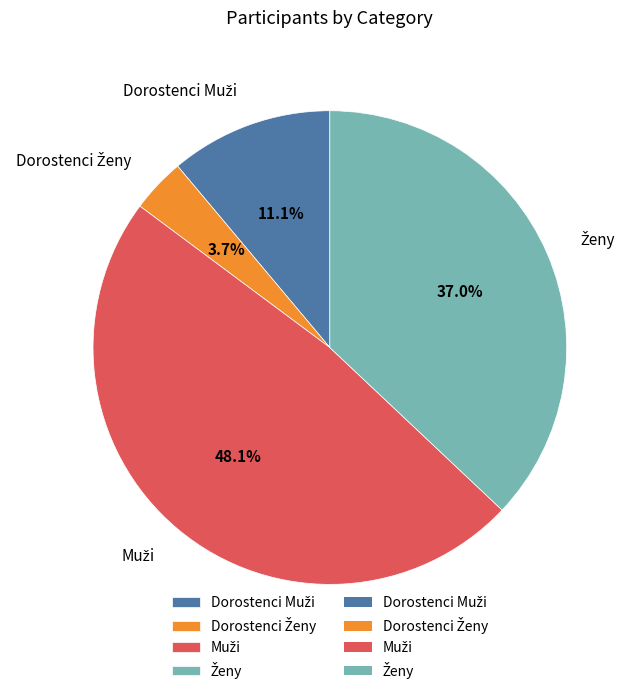

Is there any slice that represents more than half of the pie?

No